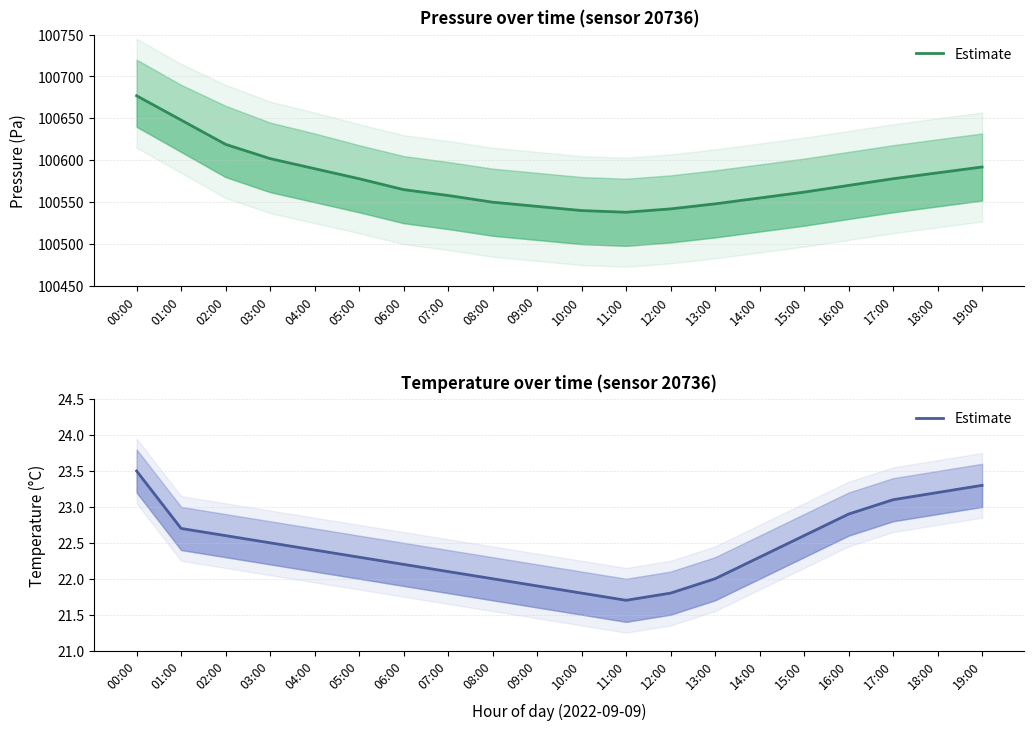

Reading right to left, extract all data points from this chart.

19:00=23.3	18:00=23.2	17:00=23.1	16:00=22.9	15:00=22.6	14:00=22.3	13:00=22.0	12:00=21.8	11:00=21.7	10:00=21.8	09:00=21.9	08:00=22.0	07:00=22.1	06:00=22.2	05:00=22.3	04:00=22.4	03:00=22.5	02:00=22.6	01:00=22.7	00:00=23.5